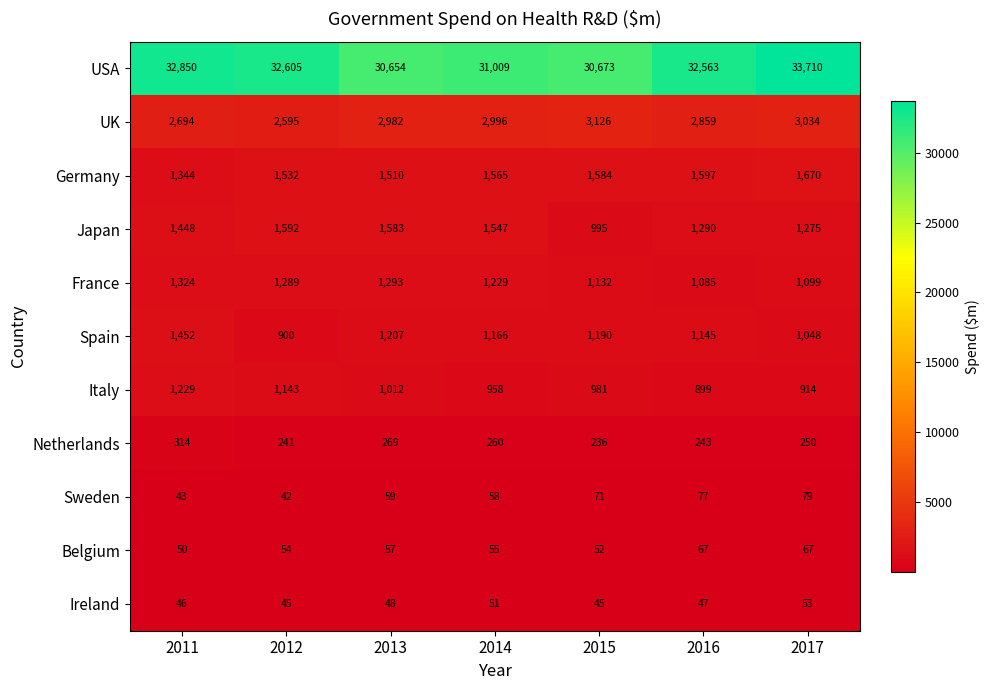

True or false: UK has a value of 1016 at 2013.

False